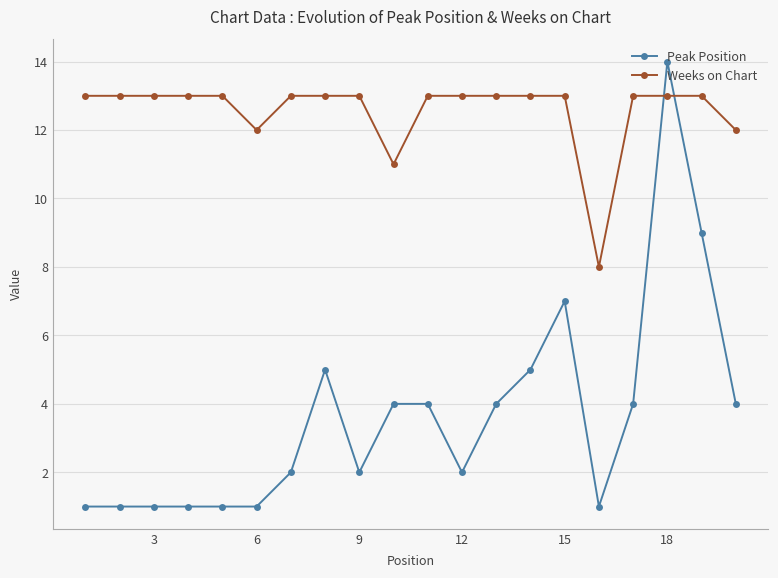

How many series are shown in this chart?

2